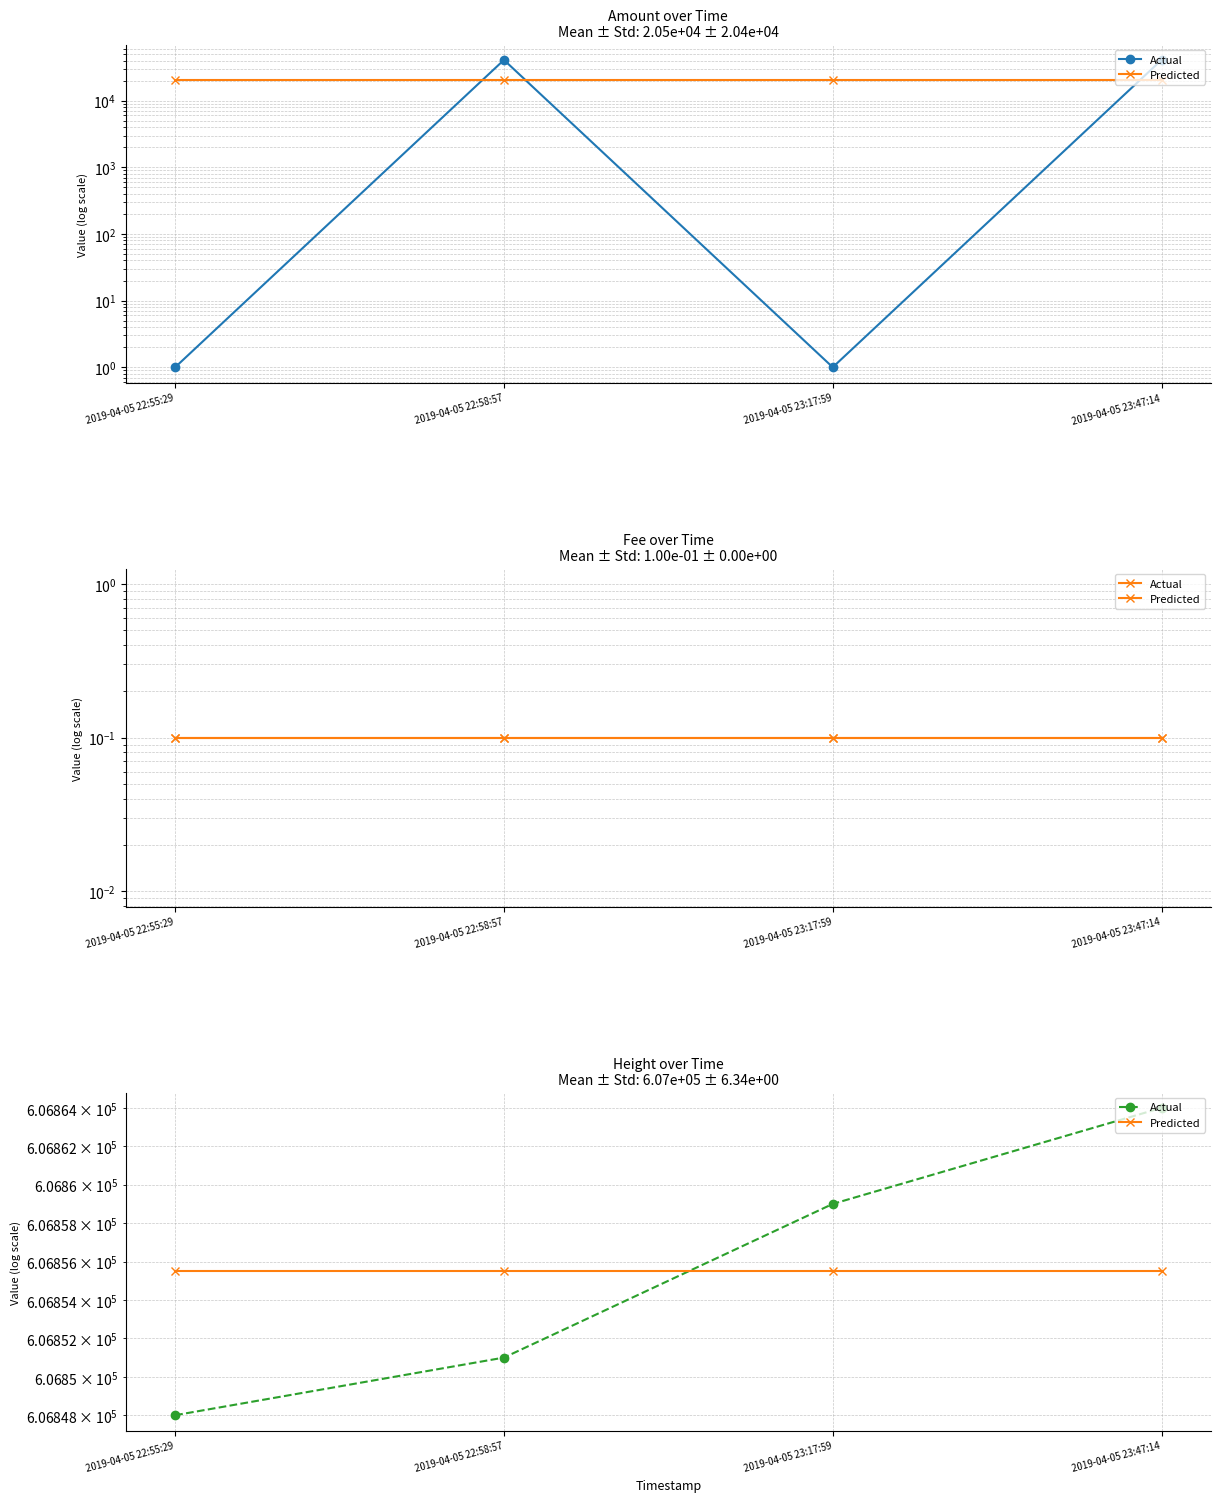

The Actual series shows 606851.0 at 2019-04-05 22:58:57. True or false?

True